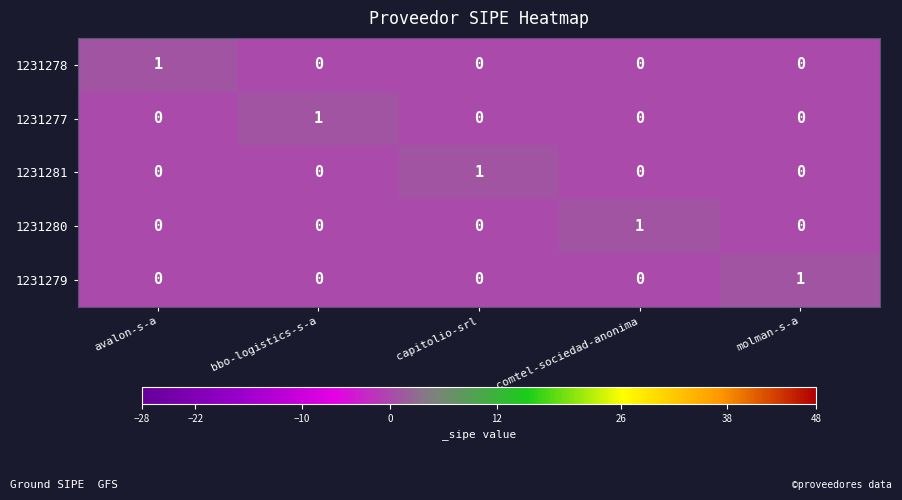

The 1231281 series shows 1 at capitolio-srl. True or false?

True